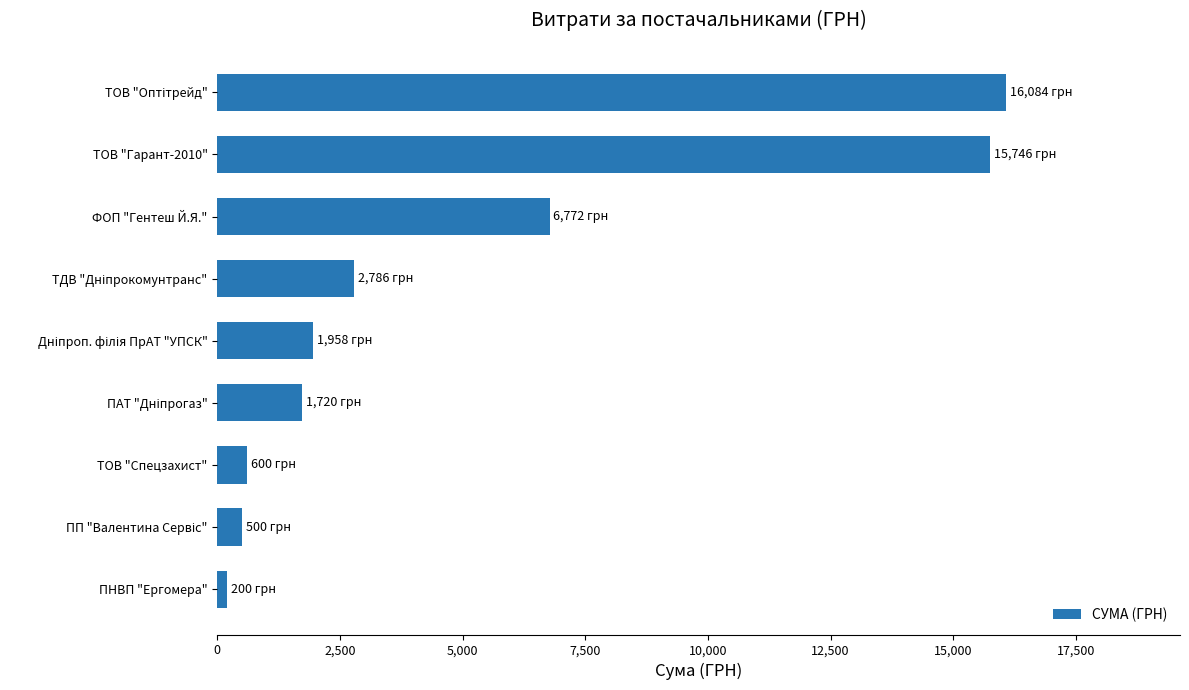

What value does the data have at ТОВ "Гарант-2010"?

15746.0